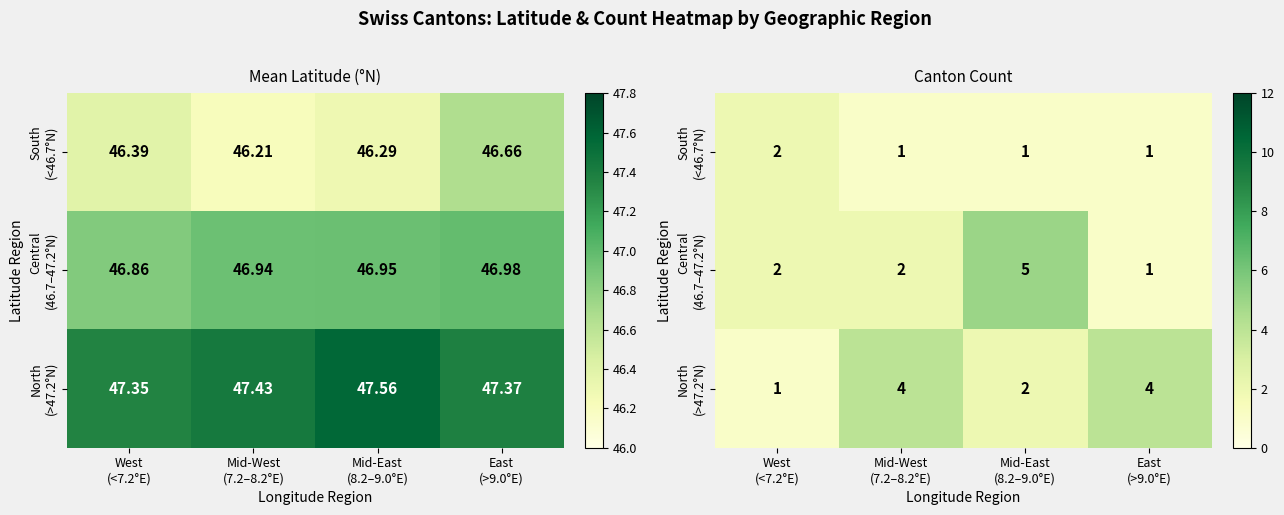

Where is South (<46.7°N) nearest to the value 1?

Mid-West (7.2–8.2°E)